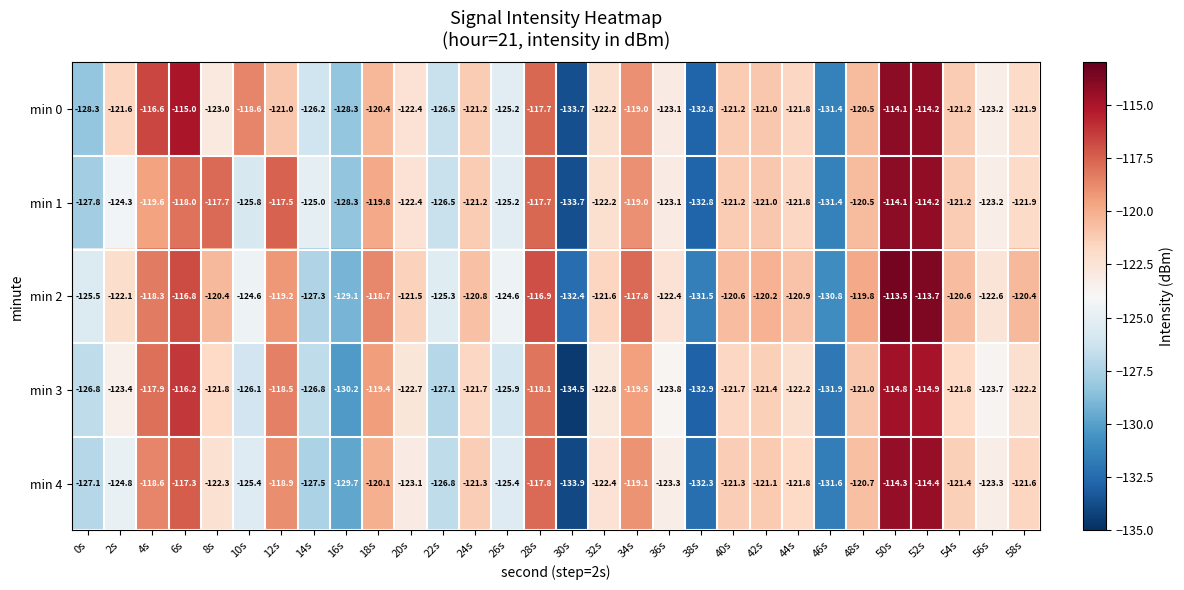

What is the sum of all min 4 values?

-3688.6